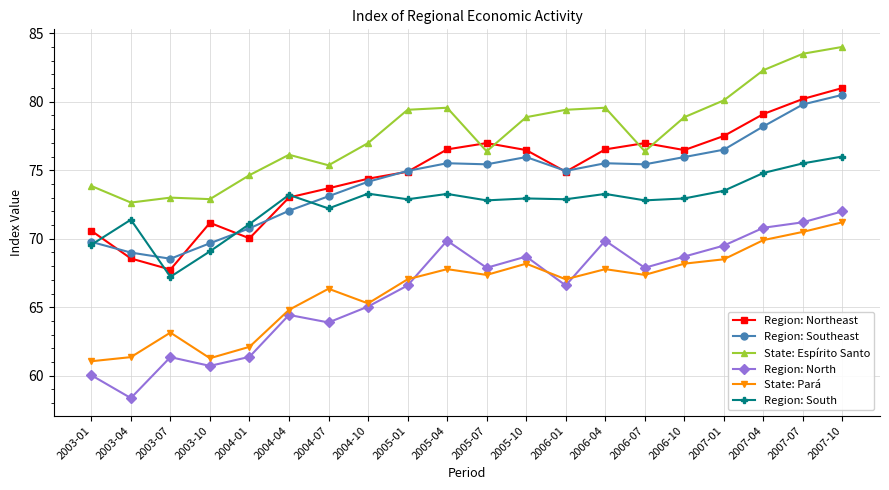

What is the smallest value displayed?

58.4